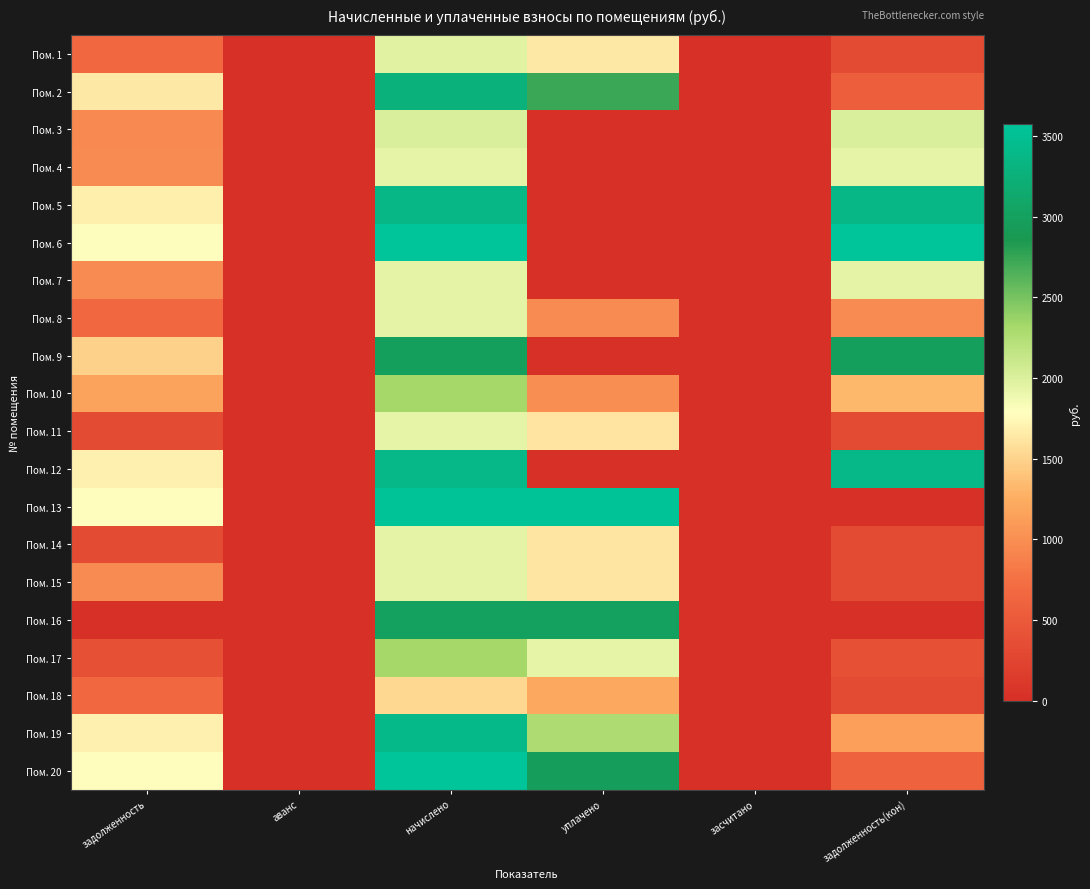

Reading right to left, list all the values displayed in this chart.

Пом. 1: задолженность(кон)=327.8	засчитано=0.0	уплачено=1639.2	начислено=1967.0	аванс=0.0	задолженность=655.7
Пом. 2: задолженность(кон)=545.5	засчитано=0.0	уплачено=2727.3	начислено=3272.8	аванс=0.0	задолженность=1636.4
Пом. 3: задолженность(кон)=2006.2	засчитано=0.0	уплачено=0.0	начислено=2006.2	аванс=0.0	задолженность=961.1
Пом. 4: задолженность(кон)=1939.0	засчитано=0.0	уплачено=0.0	начислено=1939.0	аванс=0.0	задолженность=969.5
Пом. 5: задолженность(кон)=3379.2	засчитано=0.0	уплачено=0.0	начислено=3379.2	аванс=0.0	задолженность=1689.6
Пом. 6: задолженность(кон)=3575.3	засчитано=0.0	уплачено=0.0	начислено=3575.3	аванс=0.0	задолженность=1787.7
Пом. 7: задолженность(кон)=1950.2	засчитано=0.0	уплачено=0.0	начислено=1950.2	аванс=0.0	задолженность=975.1
Пом. 8: задолженность(кон)=975.1	засчитано=0.0	уплачено=975.1	начислено=1950.2	аванс=0.0	задолженность=650.1
Пом. 9: задолженность(кон)=2981.3	засчитано=0.0	уплачено=0.0	начислено=2981.3	аванс=0.0	задолженность=1490.7
Пом. 10: задолженность(кон)=1320.1	засчитано=0.0	уплачено=1000.0	начислено=2320.1	аванс=0.0	задолженность=1160.0
Пом. 11: задолженность(кон)=322.2	засчитано=0.0	уплачено=1611.2	начислено=1933.4	аванс=0.0	задолженность=322.2
Пом. 12: задолженность(кон)=3390.4	засчитано=0.0	уплачено=0.0	начислено=3390.4	аванс=0.0	задолженность=1695.2
Пом. 13: задолженность(кон)=0.0	засчитано=0.0	уплачено=3558.5	начислено=3558.5	аванс=0.0	задолженность=1779.3
Пом. 14: задолженность(кон)=325.0	засчитано=0.0	уплачено=1625.2	начислено=1950.2	аванс=0.0	задолженность=325.0
Пом. 15: задолженность(кон)=325.0	засчитано=0.0	уплачено=1625.2	начислено=1950.2	аванс=0.0	задолженность=975.1
Пом. 16: задолженность(кон)=0.0	засчитано=0.0	уплачено=2992.6	начислено=2992.6	аванс=0.0	задолженность=0.0
Пом. 17: задолженность(кон)=386.7	засчитано=0.0	уплачено=1933.4	начислено=2320.1	аванс=0.0	задолженность=386.7
Пом. 18: задолженность(кон)=324.1	засчитано=0.0	уплачено=1202.1	начислено=1526.2	аванс=0.0	задолженность=658.5
Пом. 19: задолженность(кон)=1132.0	засчитано=0.0	уплачено=2264.0	начислено=3396.0	аванс=0.0	задолженность=1698.0
Пом. 20: задолженность(кон)=594.0	засчитано=0.0	уплачено=2970.1	начислено=3564.1	аванс=0.0	задолженность=1782.1